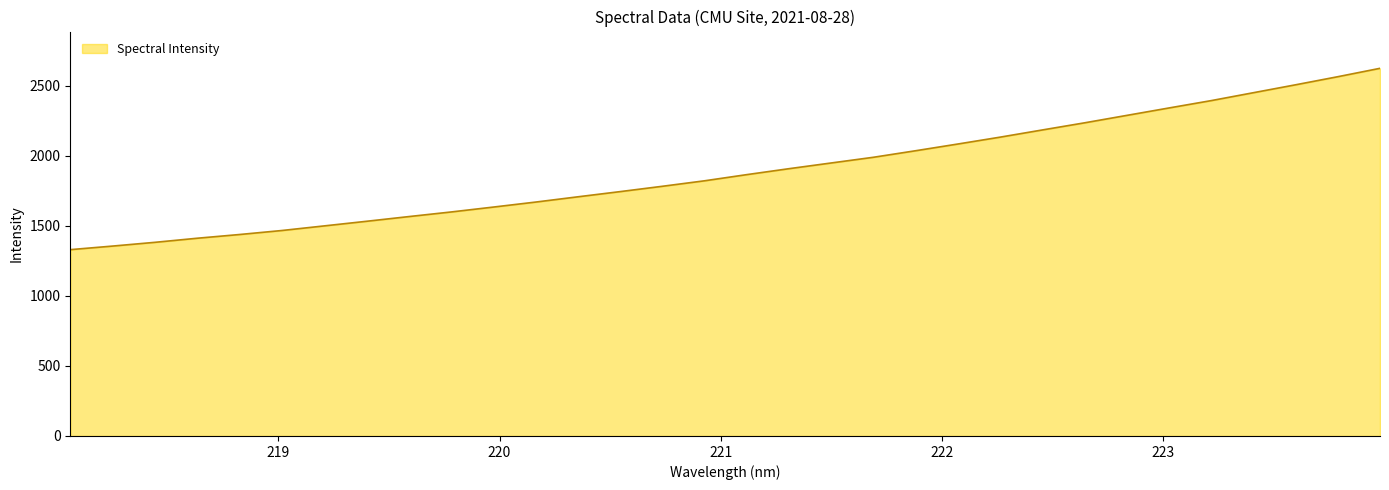

What is the difference between the maximum and minimum values?

1294.0